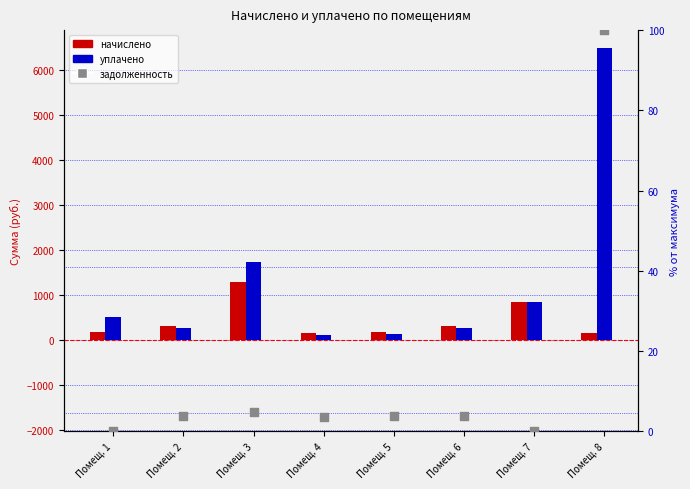

Which series contains the lowest Y value?

задолженность